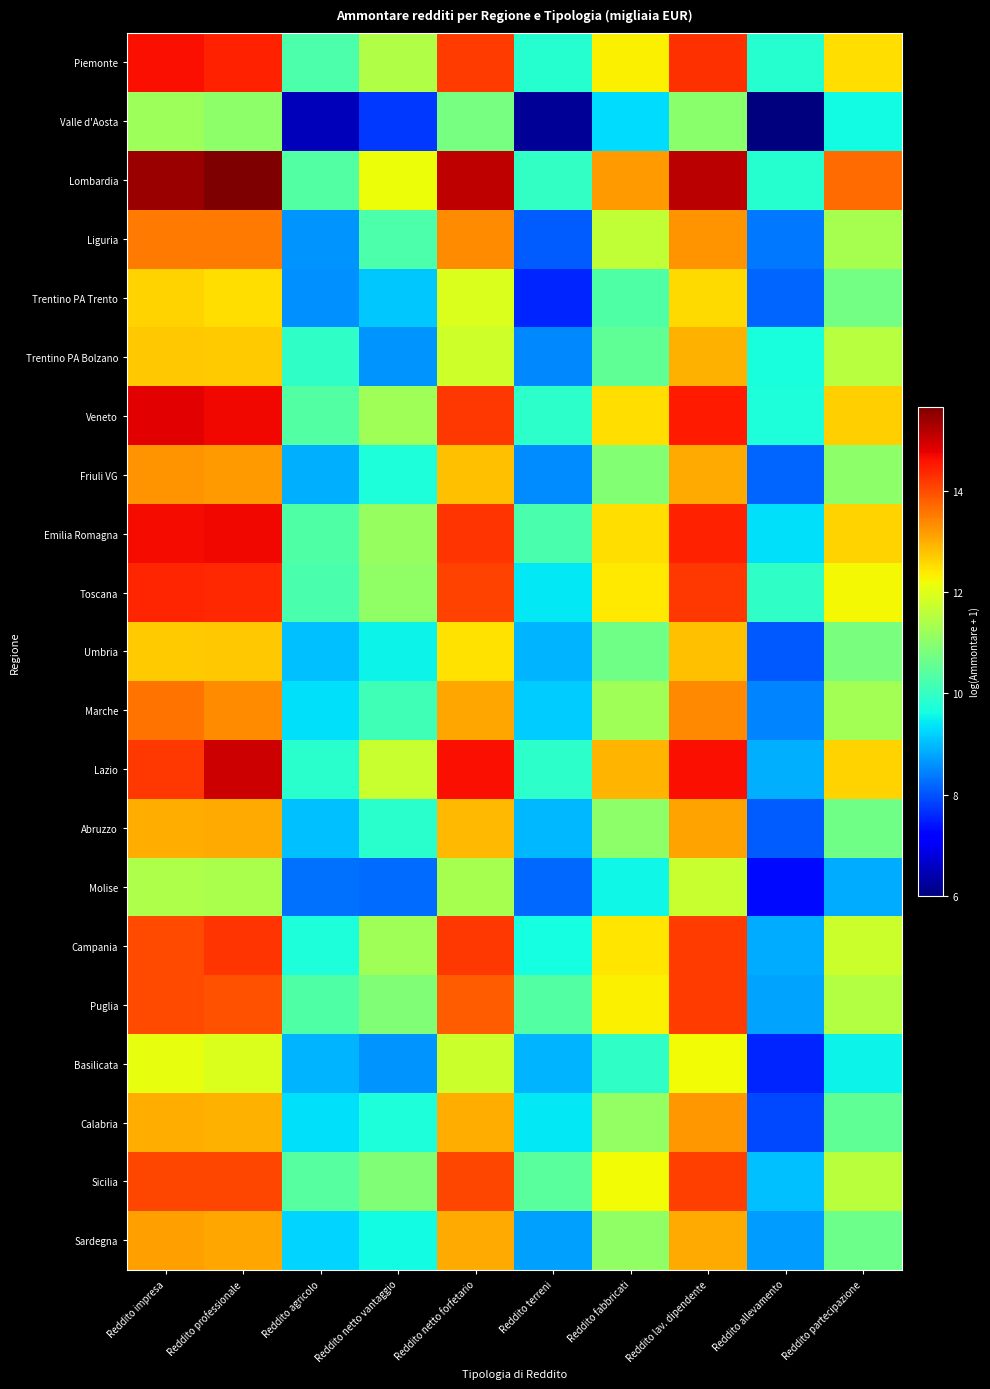

Reading left to right, what are all the values shown in this chart?

Piemonte: Reddito impresa=14.6	Reddito professionale=14.4	Reddito agricolo=10.3	Reddito netto vantaggio=11.4	Reddito netto forfetario=14.2	Reddito terreni=9.8	Reddito fabbricati=12.3	Reddito lav. dipendente=14.3	Reddito allevamento=9.8	Reddito partecipazione=12.5
Valle d'Aosta: Reddito impresa=11.2	Reddito professionale=11.0	Reddito agricolo=6.5	Reddito netto vantaggio=7.8	Reddito netto forfetario=10.8	Reddito terreni=6.2	Reddito fabbricati=9.3	Reddito lav. dipendente=11.0	Reddito allevamento=6.0	Reddito partecipazione=9.6
Lombardia: Reddito impresa=15.4	Reddito professionale=15.7	Reddito agricolo=10.3	Reddito netto vantaggio=12.2	Reddito netto forfetario=15.1	Reddito terreni=10.0	Reddito fabbricati=13.2	Reddito lav. dipendente=15.2	Reddito allevamento=9.8	Reddito partecipazione=13.7
Liguria: Reddito impresa=13.5	Reddito professionale=13.5	Reddito agricolo=8.6	Reddito netto vantaggio=10.3	Reddito netto forfetario=13.3	Reddito terreni=8.1	Reddito fabbricati=11.6	Reddito lav. dipendente=13.3	Reddito allevamento=8.4	Reddito partecipazione=11.4
Trentino PA Trento: Reddito impresa=12.6	Reddito professionale=12.5	Reddito agricolo=8.6	Reddito netto vantaggio=9.1	Reddito netto forfetario=11.9	Reddito terreni=7.6	Reddito fabbricati=10.3	Reddito lav. dipendente=12.6	Reddito allevamento=8.1	Reddito partecipazione=10.7
Trentino PA Bolzano: Reddito impresa=12.7	Reddito professionale=12.7	Reddito agricolo=9.9	Reddito netto vantaggio=8.6	Reddito netto forfetario=11.8	Reddito terreni=8.5	Reddito fabbricati=10.5	Reddito lav. dipendente=13.0	Reddito allevamento=9.7	Reddito partecipazione=11.5
Veneto: Reddito impresa=14.8	Reddito professionale=14.7	Reddito agricolo=10.4	Reddito netto vantaggio=11.2	Reddito netto forfetario=14.2	Reddito terreni=9.9	Reddito fabbricati=12.5	Reddito lav. dipendente=14.5	Reddito allevamento=9.7	Reddito partecipazione=12.7
Friuli VG: Reddito impresa=13.3	Reddito professionale=13.2	Reddito agricolo=8.9	Reddito netto vantaggio=9.7	Reddito netto forfetario=12.8	Reddito terreni=8.5	Reddito fabbricati=10.9	Reddito lav. dipendente=13.0	Reddito allevamento=8.2	Reddito partecipazione=11.0
Emilia Romagna: Reddito impresa=14.7	Reddito professionale=14.7	Reddito agricolo=10.3	Reddito netto vantaggio=11.2	Reddito netto forfetario=14.2	Reddito terreni=10.2	Reddito fabbricati=12.5	Reddito lav. dipendente=14.4	Reddito allevamento=9.3	Reddito partecipazione=12.6
Toscana: Reddito impresa=14.4	Reddito professionale=14.4	Reddito agricolo=10.3	Reddito netto vantaggio=11.1	Reddito netto forfetario=14.1	Reddito terreni=9.4	Reddito fabbricati=12.4	Reddito lav. dipendente=14.2	Reddito allevamento=9.9	Reddito partecipazione=12.3
Umbria: Reddito impresa=12.7	Reddito professionale=12.7	Reddito agricolo=9.0	Reddito netto vantaggio=9.5	Reddito netto forfetario=12.5	Reddito terreni=8.9	Reddito fabbricati=10.7	Reddito lav. dipendente=12.8	Reddito allevamento=8.1	Reddito partecipazione=10.8
Marche: Reddito impresa=13.6	Reddito professionale=13.4	Reddito agricolo=9.3	Reddito netto vantaggio=10.1	Reddito netto forfetario=13.1	Reddito terreni=9.2	Reddito fabbricati=11.2	Reddito lav. dipendente=13.4	Reddito allevamento=8.5	Reddito partecipazione=11.3
Lazio: Reddito impresa=14.2	Reddito professionale=15.0	Reddito agricolo=9.9	Reddito netto vantaggio=11.7	Reddito netto forfetario=14.6	Reddito terreni=9.9	Reddito fabbricati=12.9	Reddito lav. dipendente=14.6	Reddito allevamento=8.9	Reddito partecipazione=12.6
Abruzzo: Reddito impresa=13.0	Reddito professionale=13.0	Reddito agricolo=9.0	Reddito netto vantaggio=9.9	Reddito netto forfetario=12.9	Reddito terreni=9.0	Reddito fabbricati=11.0	Reddito lav. dipendente=13.1	Reddito allevamento=8.1	Reddito partecipazione=10.7
Molise: Reddito impresa=11.4	Reddito professionale=11.4	Reddito agricolo=8.3	Reddito netto vantaggio=8.2	Reddito netto forfetario=11.4	Reddito terreni=8.2	Reddito fabbricati=9.6	Reddito lav. dipendente=11.7	Reddito allevamento=7.3	Reddito partecipazione=8.8
Campania: Reddito impresa=14.0	Reddito professionale=14.2	Reddito agricolo=9.7	Reddito netto vantaggio=11.3	Reddito netto forfetario=14.2	Reddito terreni=9.7	Reddito fabbricati=12.4	Reddito lav. dipendente=14.2	Reddito allevamento=8.8	Reddito partecipazione=11.8
Puglia: Reddito impresa=14.0	Reddito professionale=13.9	Reddito agricolo=10.3	Reddito netto vantaggio=10.9	Reddito netto forfetario=13.8	Reddito terreni=10.3	Reddito fabbricati=12.3	Reddito lav. dipendente=14.2	Reddito allevamento=8.8	Reddito partecipazione=11.5
Basilicata: Reddito impresa=12.1	Reddito professionale=11.9	Reddito agricolo=8.9	Reddito netto vantaggio=8.6	Reddito netto forfetario=11.8	Reddito terreni=8.9	Reddito fabbricati=10.0	Reddito lav. dipendente=12.2	Reddito allevamento=7.6	Reddito partecipazione=9.5
Calabria: Reddito impresa=13.0	Reddito professionale=13.0	Reddito agricolo=9.3	Reddito netto vantaggio=9.7	Reddito netto forfetario=13.0	Reddito terreni=9.4	Reddito fabbricati=11.1	Reddito lav. dipendente=13.2	Reddito allevamento=7.9	Reddito partecipazione=10.5
Sicilia: Reddito impresa=14.0	Reddito professionale=14.0	Reddito agricolo=10.4	Reddito netto vantaggio=10.9	Reddito netto forfetario=14.1	Reddito terreni=10.4	Reddito fabbricati=12.2	Reddito lav. dipendente=14.1	Reddito allevamento=9.0	Reddito partecipazione=11.6
Sardegna: Reddito impresa=13.2	Reddito professionale=13.1	Reddito agricolo=9.2	Reddito netto vantaggio=9.6	Reddito netto forfetario=13.1	Reddito terreni=8.7	Reddito fabbricati=11.1	Reddito lav. dipendente=13.1	Reddito allevamento=8.7	Reddito partecipazione=10.6